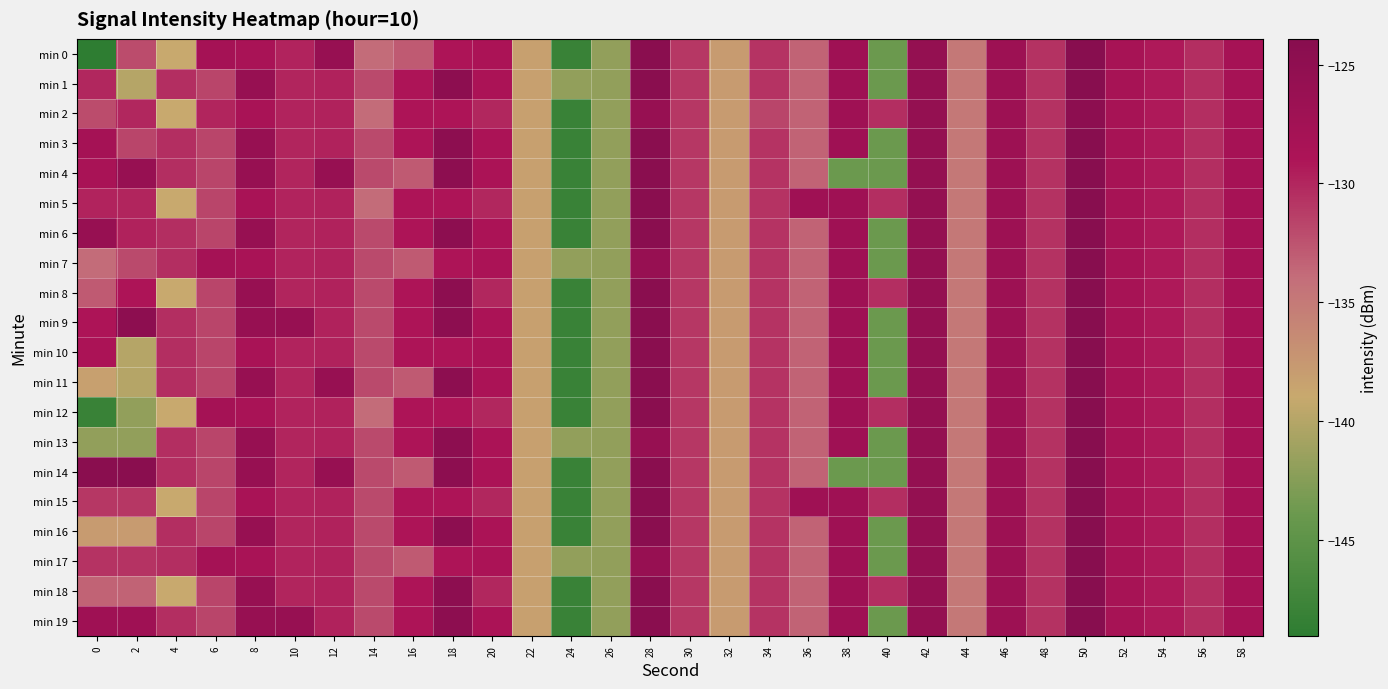

Reading left to right, extract all data points from this chart.

min 0: 0=-149.0	2=-132.1	4=-138.9	6=-128.0	8=-128.5	10=-129.9	12=-126.0	14=-133.9	16=-132.9	18=-129.0	20=-128.8	22=-138.3	24=-148.0	26=-141.8	28=-124.2	30=-131.0	32=-137.8	34=-130.7	36=-133.4	38=-127.1	40=-143.9	42=-125.6	44=-134.8	46=-126.8	48=-130.7	50=-123.9	52=-128.3	54=-129.2	56=-130.4	58=-128.1
min 1: 0=-130.0	2=-139.9	4=-130.5	6=-131.7	8=-126.1	10=-130.0	12=-129.8	14=-132.0	16=-128.9	18=-124.7	20=-128.8	22=-138.3	24=-141.8	26=-141.8	28=-124.2	30=-131.0	32=-137.8	34=-130.7	36=-133.4	38=-127.1	40=-143.9	42=-125.6	44=-134.8	46=-126.8	48=-130.7	50=-123.9	52=-128.3	54=-129.2	56=-130.4	58=-128.1
min 2: 0=-132.1	2=-130.0	4=-138.9	6=-130.0	8=-128.5	10=-129.9	12=-129.8	14=-133.9	16=-128.9	18=-129.0	20=-130.0	22=-138.3	24=-148.0	26=-141.8	28=-126.1	30=-131.0	32=-137.8	34=-131.7	36=-133.4	38=-127.1	40=-130.5	42=-125.6	44=-134.8	46=-126.8	48=-130.7	50=-124.7	52=-128.3	54=-129.2	56=-130.4	58=-128.1
min 3: 0=-128.0	2=-131.7	4=-130.5	6=-131.7	8=-126.1	10=-130.0	12=-129.8	14=-132.0	16=-128.9	18=-124.7	20=-128.8	22=-138.3	24=-148.0	26=-141.8	28=-124.2	30=-131.0	32=-137.8	34=-130.7	36=-133.4	38=-127.1	40=-143.9	42=-125.6	44=-134.8	46=-126.8	48=-130.7	50=-123.9	52=-128.3	54=-129.2	56=-130.4	58=-128.1
min 4: 0=-128.5	2=-126.1	4=-130.5	6=-131.7	8=-126.1	10=-130.0	12=-126.0	14=-132.0	16=-132.9	18=-124.7	20=-128.8	22=-138.3	24=-148.0	26=-141.8	28=-124.2	30=-131.0	32=-137.8	34=-130.7	36=-133.4	38=-143.9	40=-143.9	42=-125.6	44=-134.8	46=-126.8	48=-130.7	50=-123.9	52=-128.3	54=-129.2	56=-130.4	58=-128.1
min 5: 0=-129.9	2=-130.0	4=-138.9	6=-131.7	8=-128.5	10=-129.9	12=-129.8	14=-133.9	16=-128.9	18=-129.0	20=-130.0	22=-138.3	24=-148.0	26=-141.8	28=-124.2	30=-131.0	32=-137.8	34=-130.7	36=-127.1	38=-127.1	40=-130.5	42=-125.6	44=-134.8	46=-126.8	48=-130.7	50=-123.9	52=-128.3	54=-129.2	56=-130.4	58=-128.1
min 6: 0=-126.0	2=-129.8	4=-130.5	6=-131.7	8=-126.1	10=-130.0	12=-129.8	14=-132.0	16=-128.9	18=-124.7	20=-128.8	22=-138.3	24=-148.0	26=-141.8	28=-124.2	30=-131.0	32=-137.8	34=-130.7	36=-133.4	38=-127.1	40=-143.9	42=-125.6	44=-134.8	46=-126.8	48=-130.7	50=-123.9	52=-128.3	54=-129.2	56=-130.4	58=-128.1
min 7: 0=-133.9	2=-132.0	4=-130.5	6=-128.0	8=-128.5	10=-129.9	12=-129.8	14=-132.0	16=-132.9	18=-129.0	20=-128.8	22=-138.3	24=-141.8	26=-141.8	28=-126.1	30=-131.0	32=-137.8	34=-130.7	36=-133.4	38=-127.1	40=-143.9	42=-125.6	44=-134.8	46=-126.8	48=-130.7	50=-123.9	52=-128.3	54=-129.2	56=-130.4	58=-128.1
min 8: 0=-132.9	2=-128.9	4=-138.9	6=-131.7	8=-126.1	10=-130.0	12=-129.8	14=-132.0	16=-128.9	18=-124.7	20=-130.0	22=-138.3	24=-148.0	26=-141.8	28=-124.2	30=-131.0	32=-137.8	34=-130.7	36=-133.4	38=-127.1	40=-130.5	42=-125.6	44=-134.8	46=-126.8	48=-130.7	50=-123.9	52=-128.3	54=-129.2	56=-130.4	58=-128.1
min 9: 0=-129.0	2=-124.7	4=-130.5	6=-131.7	8=-126.1	10=-126.0	12=-129.8	14=-132.0	16=-128.9	18=-124.7	20=-128.8	22=-138.3	24=-148.0	26=-141.8	28=-124.2	30=-131.0	32=-137.8	34=-130.7	36=-133.4	38=-127.1	40=-143.9	42=-125.6	44=-134.8	46=-126.8	48=-130.7	50=-123.9	52=-128.3	54=-129.2	56=-130.4	58=-128.1
min 10: 0=-128.8	2=-139.9	4=-130.5	6=-131.7	8=-128.5	10=-129.9	12=-129.8	14=-132.0	16=-128.9	18=-129.0	20=-128.8	22=-138.3	24=-148.0	26=-141.8	28=-124.2	30=-131.0	32=-137.8	34=-130.7	36=-133.4	38=-127.1	40=-143.9	42=-125.6	44=-134.8	46=-126.8	48=-130.7	50=-123.9	52=-128.3	54=-129.2	56=-130.4	58=-128.1
min 11: 0=-138.3	2=-139.9	4=-130.5	6=-131.7	8=-126.1	10=-130.0	12=-126.0	14=-132.0	16=-132.9	18=-124.7	20=-128.8	22=-138.3	24=-148.0	26=-141.8	28=-124.2	30=-131.0	32=-137.8	34=-130.7	36=-133.4	38=-127.1	40=-143.9	42=-125.6	44=-134.8	46=-126.8	48=-130.7	50=-123.9	52=-128.3	54=-129.2	56=-130.4	58=-128.1
min 12: 0=-148.0	2=-141.8	4=-138.9	6=-128.0	8=-128.5	10=-129.9	12=-129.8	14=-133.9	16=-128.9	18=-129.0	20=-130.0	22=-138.3	24=-148.0	26=-141.8	28=-124.2	30=-131.0	32=-137.8	34=-130.7	36=-133.4	38=-127.1	40=-130.5	42=-125.6	44=-134.8	46=-126.8	48=-130.7	50=-123.9	52=-128.3	54=-129.2	56=-130.4	58=-128.1
min 13: 0=-141.8	2=-141.8	4=-130.5	6=-131.7	8=-126.1	10=-130.0	12=-129.8	14=-132.0	16=-128.9	18=-124.7	20=-128.8	22=-138.3	24=-141.8	26=-141.8	28=-126.1	30=-131.0	32=-137.8	34=-130.7	36=-133.4	38=-127.1	40=-143.9	42=-125.6	44=-134.8	46=-126.8	48=-130.7	50=-123.9	52=-128.3	54=-129.2	56=-130.4	58=-128.1
min 14: 0=-124.2	2=-124.2	4=-130.5	6=-131.7	8=-126.1	10=-130.0	12=-126.0	14=-132.0	16=-132.9	18=-124.7	20=-128.8	22=-138.3	24=-148.0	26=-141.8	28=-124.2	30=-131.0	32=-137.8	34=-130.7	36=-133.4	38=-143.9	40=-143.9	42=-125.6	44=-134.8	46=-126.8	48=-130.7	50=-123.9	52=-128.3	54=-129.2	56=-130.4	58=-128.1
min 15: 0=-131.0	2=-131.0	4=-138.9	6=-131.7	8=-128.5	10=-129.9	12=-129.8	14=-132.0	16=-128.9	18=-129.0	20=-130.0	22=-138.3	24=-148.0	26=-141.8	28=-124.2	30=-131.0	32=-137.8	34=-130.7	36=-127.1	38=-127.1	40=-130.5	42=-125.6	44=-134.8	46=-126.8	48=-130.7	50=-123.9	52=-128.3	54=-129.2	56=-130.4	58=-128.1
min 16: 0=-137.8	2=-137.8	4=-130.5	6=-131.7	8=-126.1	10=-130.0	12=-129.8	14=-132.0	16=-128.9	18=-124.7	20=-128.8	22=-138.3	24=-148.0	26=-141.8	28=-124.2	30=-131.0	32=-137.8	34=-130.7	36=-133.4	38=-127.1	40=-143.9	42=-125.6	44=-134.8	46=-126.8	48=-130.7	50=-123.9	52=-128.3	54=-129.2	56=-130.4	58=-128.1
min 17: 0=-130.7	2=-130.7	4=-130.5	6=-128.0	8=-128.5	10=-129.9	12=-129.8	14=-132.0	16=-132.9	18=-129.0	20=-128.8	22=-138.3	24=-141.8	26=-141.8	28=-126.1	30=-131.0	32=-137.8	34=-130.7	36=-133.4	38=-127.1	40=-143.9	42=-125.6	44=-134.8	46=-126.8	48=-130.7	50=-123.9	52=-128.3	54=-129.2	56=-130.4	58=-128.1
min 18: 0=-133.4	2=-133.4	4=-138.9	6=-131.7	8=-126.1	10=-130.0	12=-129.8	14=-132.0	16=-128.9	18=-124.7	20=-130.0	22=-138.3	24=-148.0	26=-141.8	28=-124.2	30=-131.0	32=-137.8	34=-130.7	36=-133.4	38=-127.1	40=-130.5	42=-125.6	44=-134.8	46=-126.8	48=-130.7	50=-123.9	52=-128.3	54=-129.2	56=-130.4	58=-128.1
min 19: 0=-127.1	2=-127.1	4=-130.5	6=-131.7	8=-126.1	10=-126.0	12=-129.8	14=-132.0	16=-128.9	18=-124.7	20=-128.8	22=-138.3	24=-148.0	26=-141.8	28=-124.2	30=-131.0	32=-137.8	34=-130.7	36=-133.4	38=-127.1	40=-143.9	42=-125.6	44=-134.8	46=-126.8	48=-130.7	50=-123.9	52=-128.3	54=-129.2	56=-130.4	58=-128.1